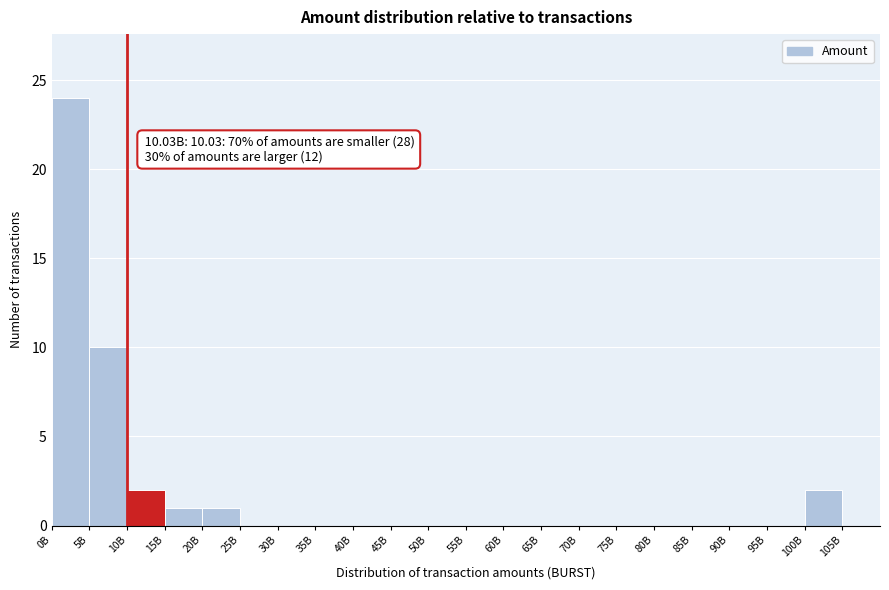

Reading left to right, what are all the values shown in this chart?

0B=24	5B=10	10B=2	15B=1	20B=1	25B=0	30B=0	35B=0	40B=0	45B=0	50B=0	55B=0	60B=0	65B=0	70B=0	75B=0	80B=0	85B=0	90B=0	95B=0	100B=2	105B=0